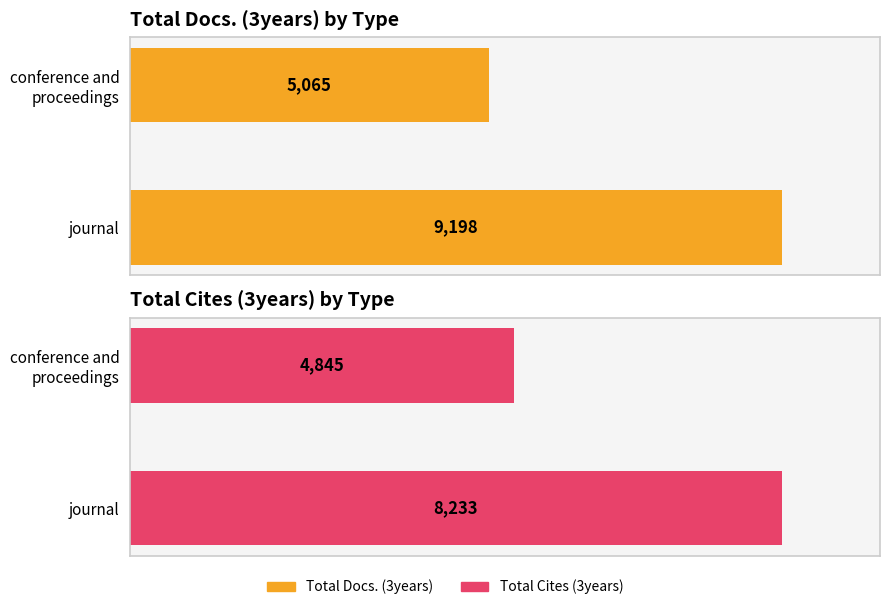

How many bars are there in total?

4